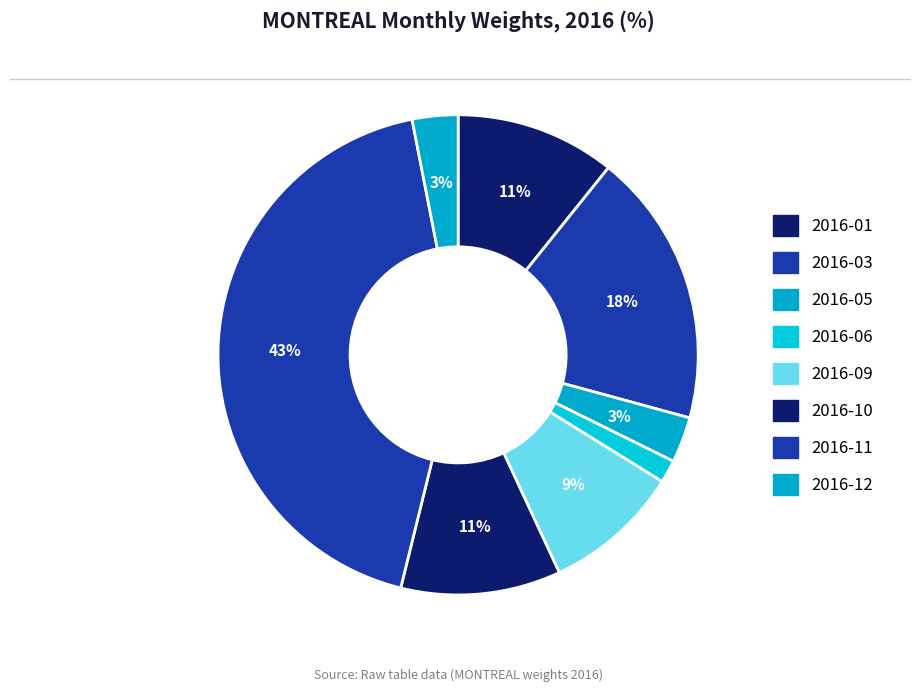

How many segments does this pie chart have?

8